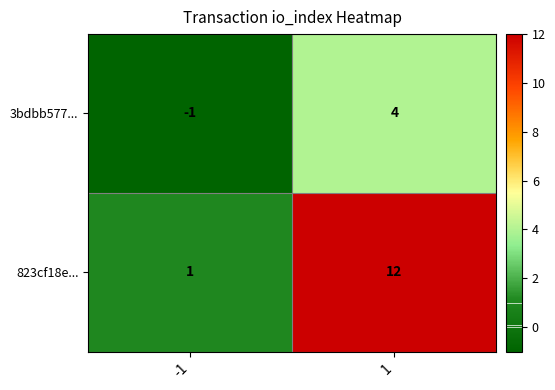

True or false: 3bdbb577... has a value of 3 at 1.

False